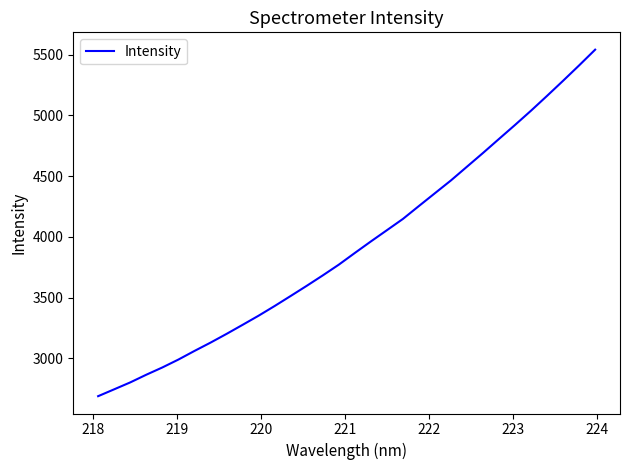

What is the minimum value shown in the chart?

2687.3